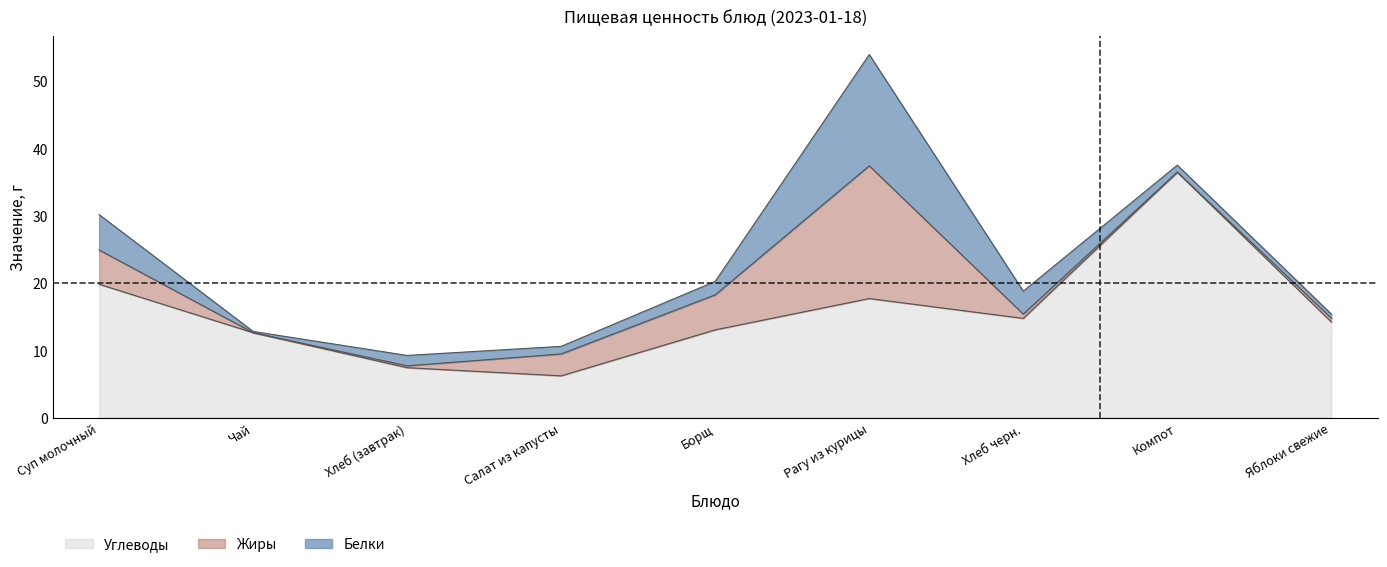

Read the Углеводы value at Рагу из курицы.

17.8